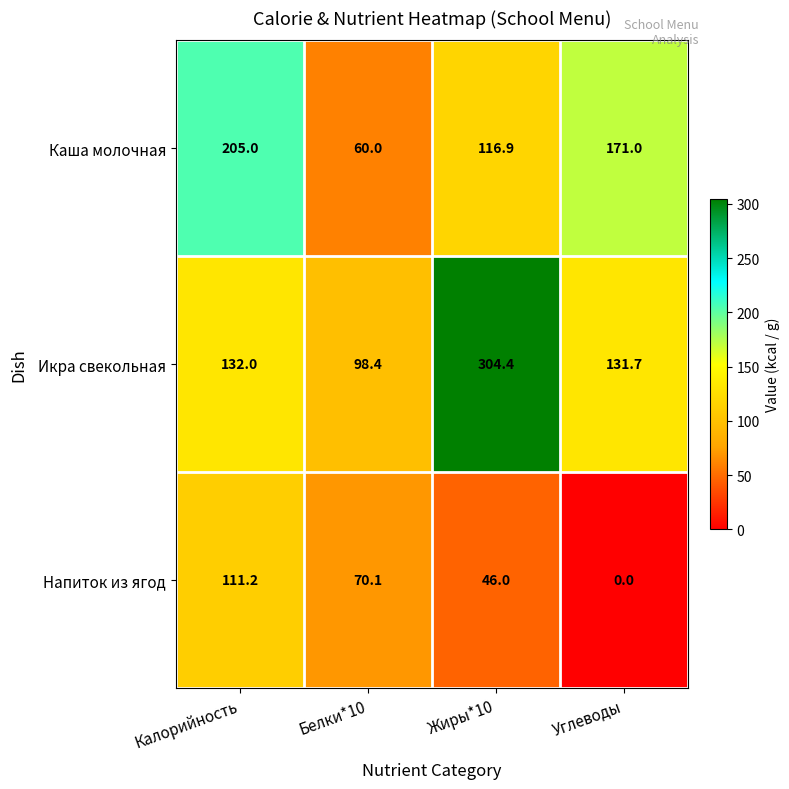

What is the sum of all Икра свекольная values?

666.5